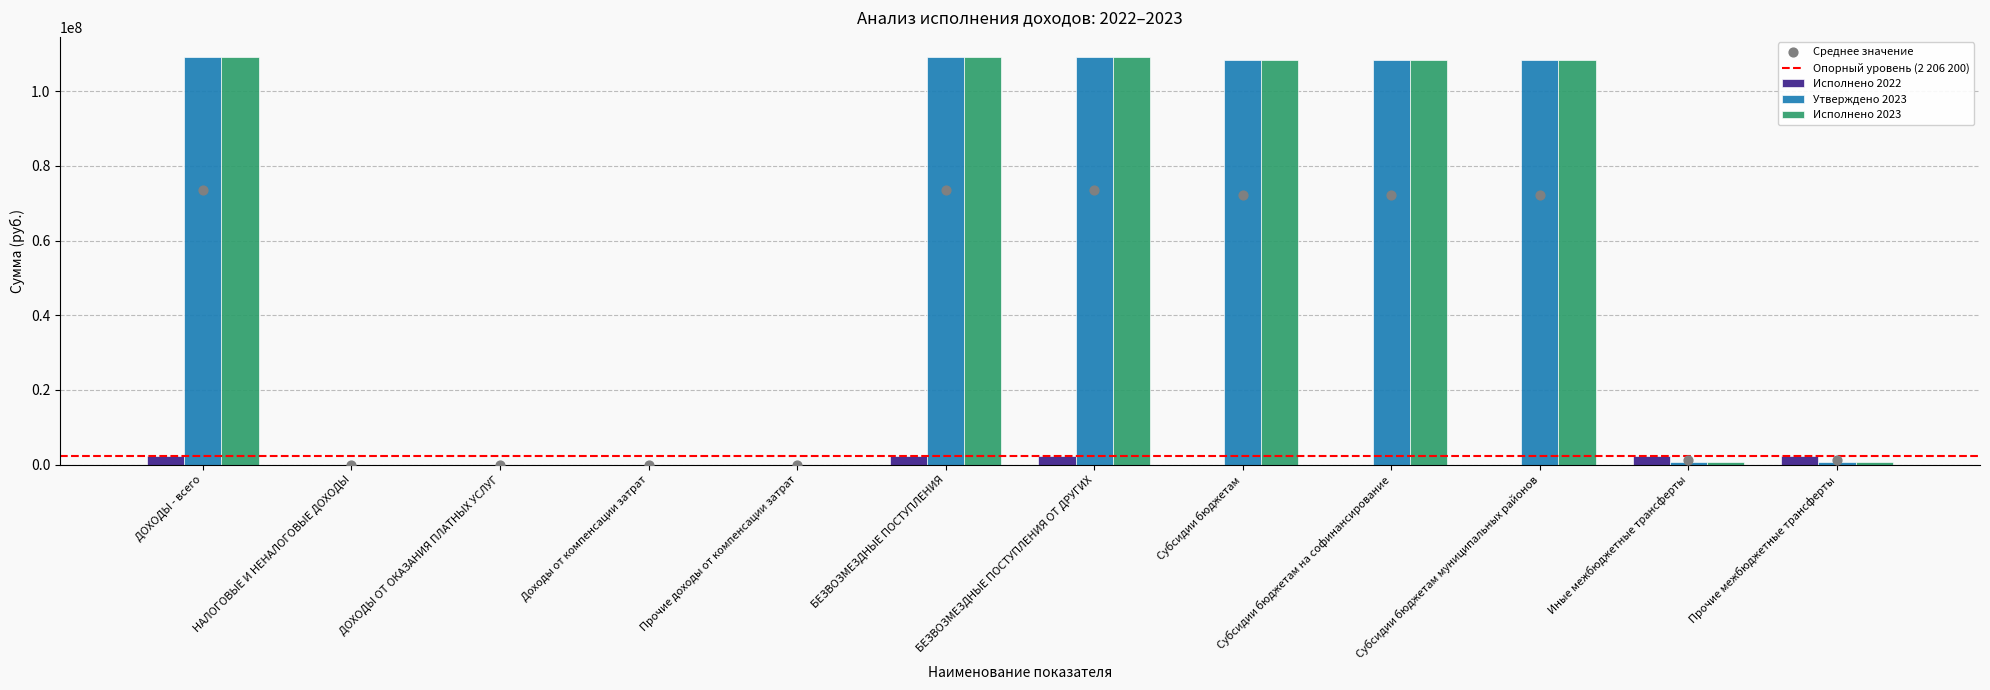

Is the value of Исполнено 2022 at Прочие межбюджетные трансферты greater than the value of Утверждено 2023 at Субсидии бюджетам?

No